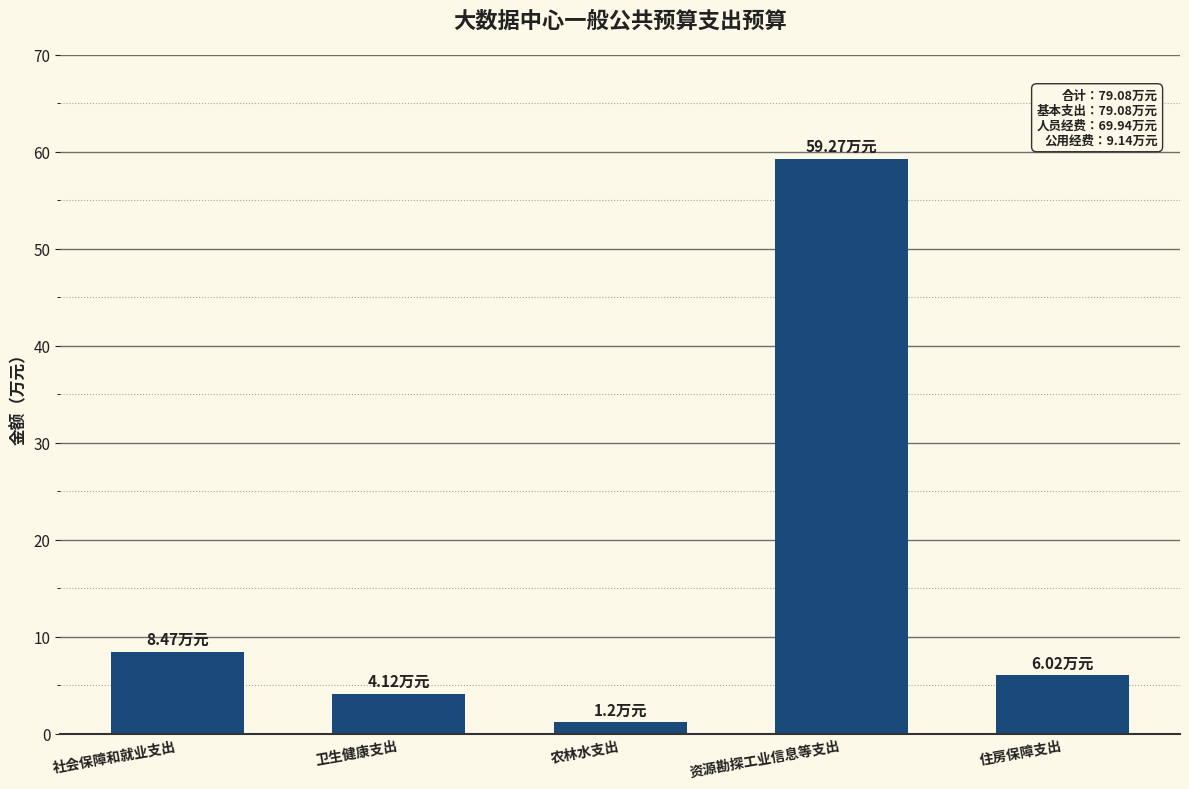

Reading left to right, what are all the values shown in this chart?

8.5	4.1	1.2	59.3	6.0